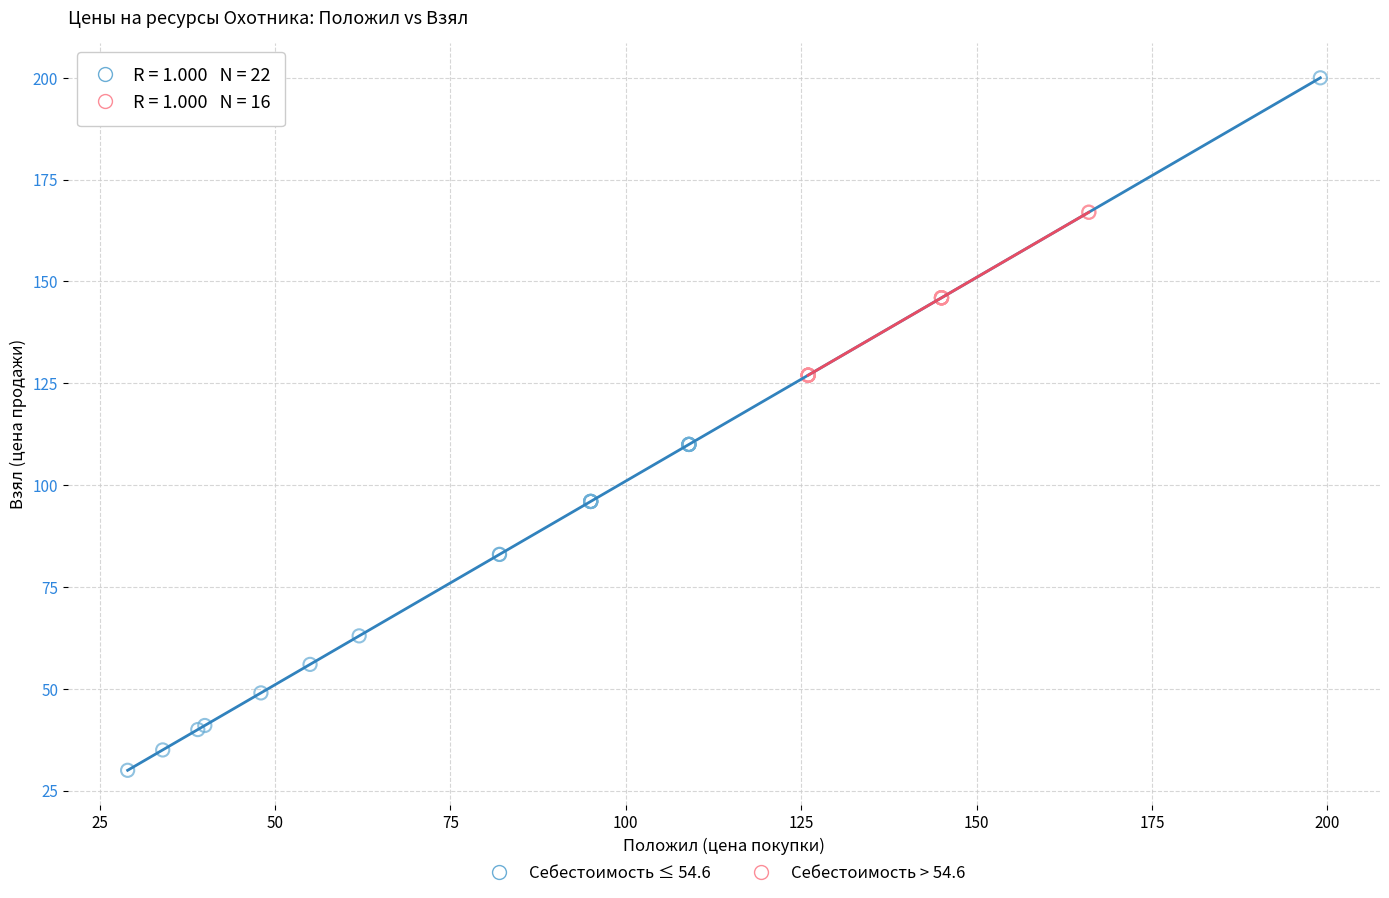

Which series has the largest Y range (max minus min)?

Себестоимость ≤ 54.6